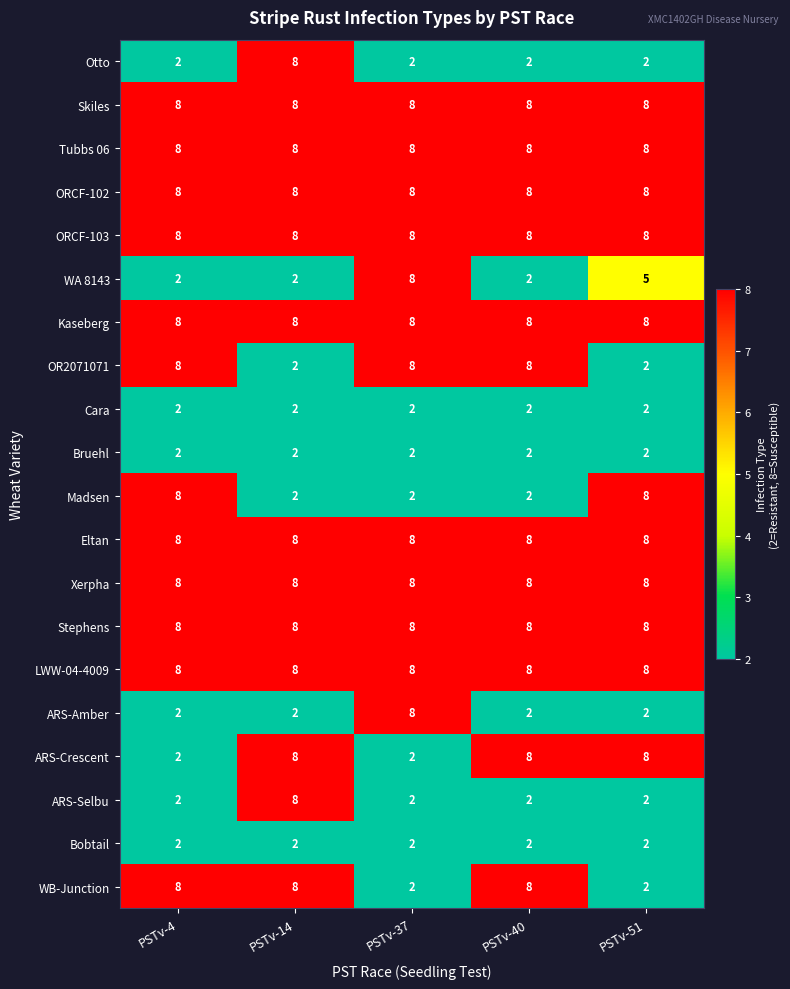

What is the total value across all series at PSTv-37?

112